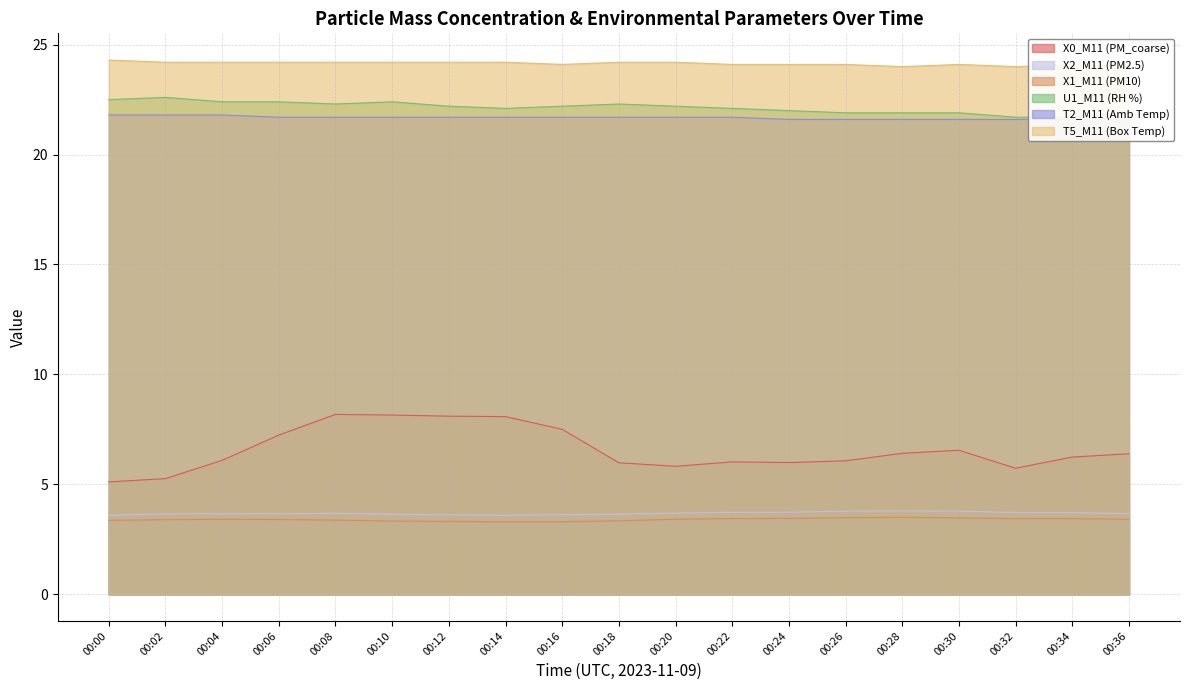

What is the total value across all series at 00:36?

81.0